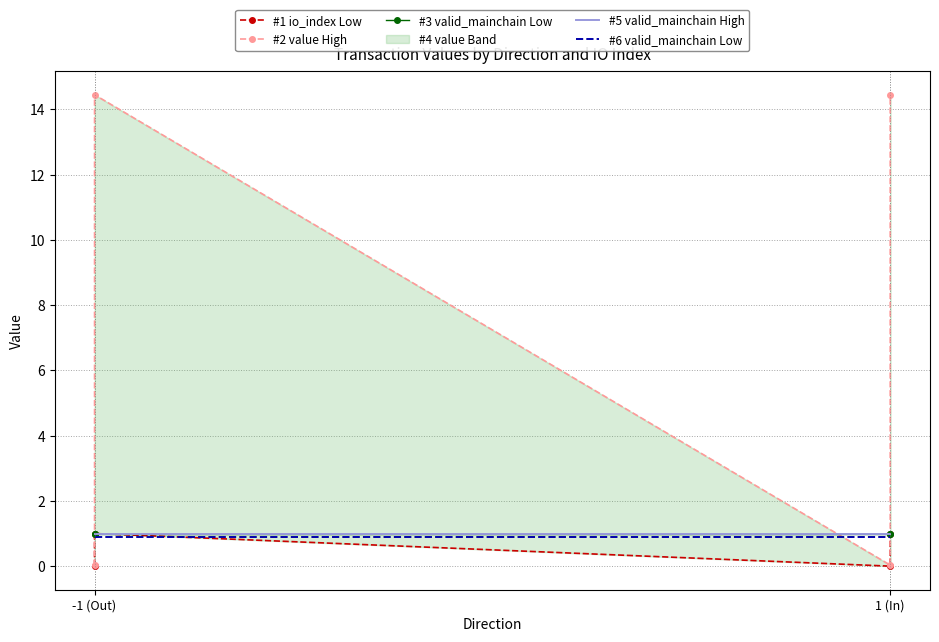

What is the difference between the highest and lowest values at -1 (Out)?

1.0